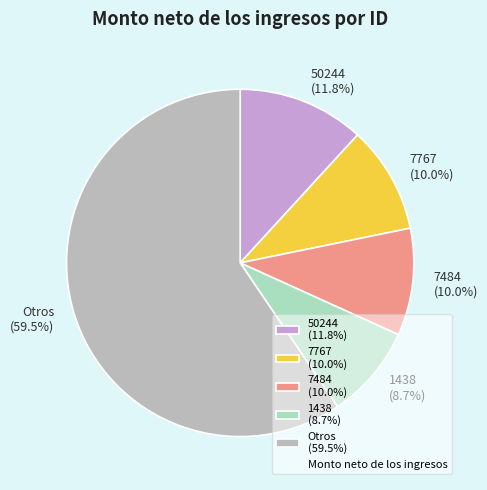

Is there any slice that represents more than half of the pie?

Yes